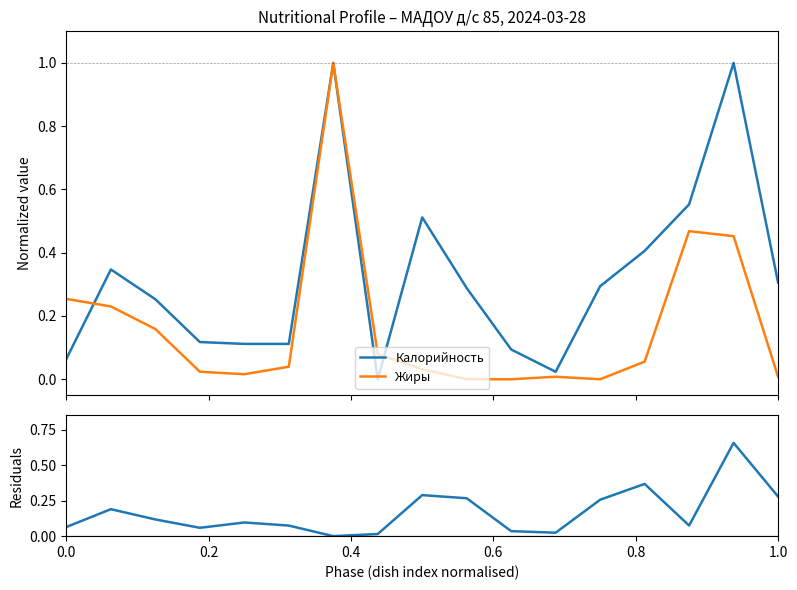

What is the maximum value for Калорийность?

1.0